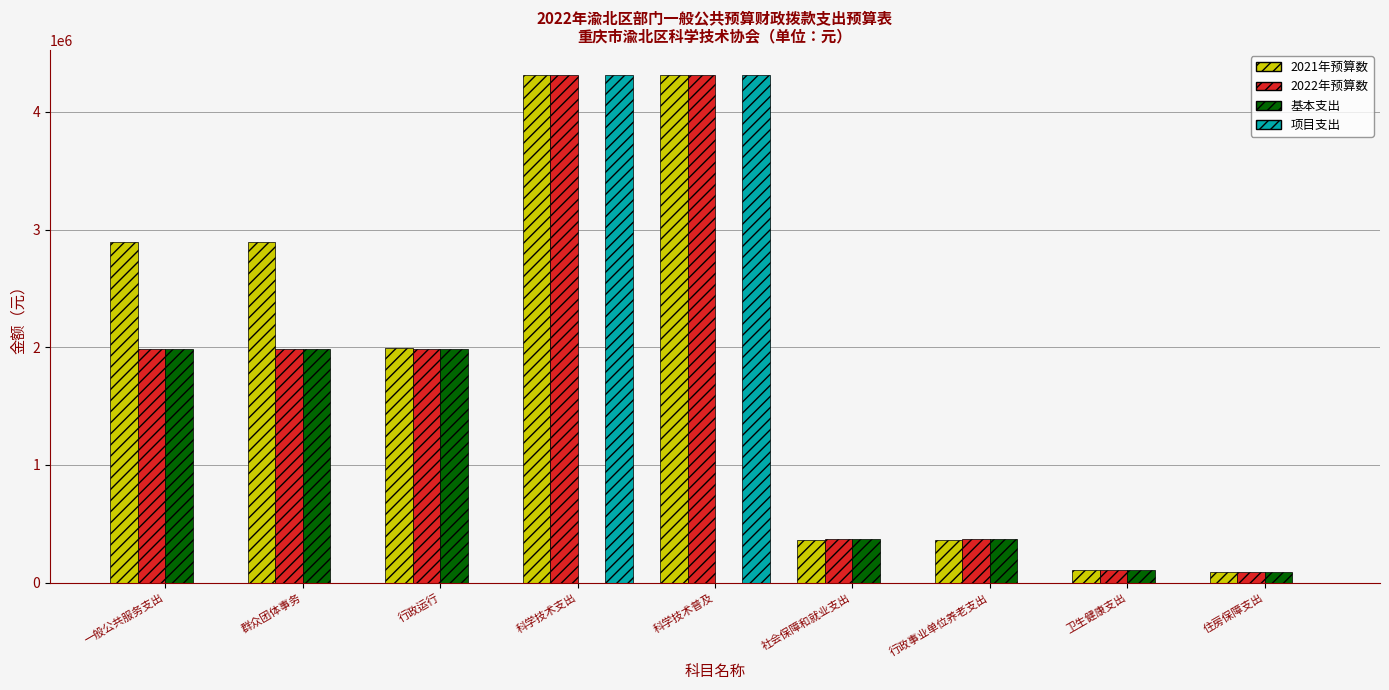

What is the greatest value displayed?

4310000.0